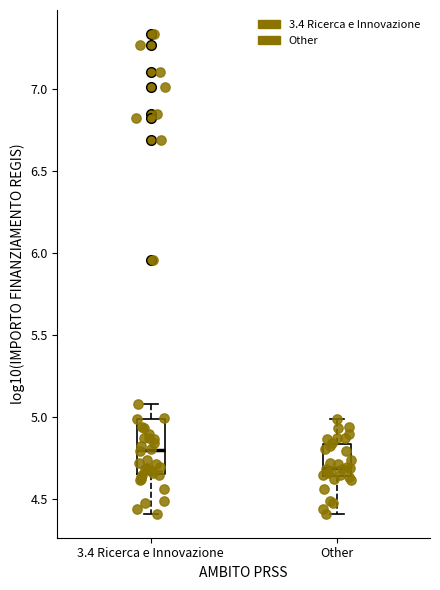

Where is the upper edge of the box for 3.4 Ricerca e Innovazione on the y-axis? The values are not printed on the chart, so give them approximately, as read against the axis.

5.00